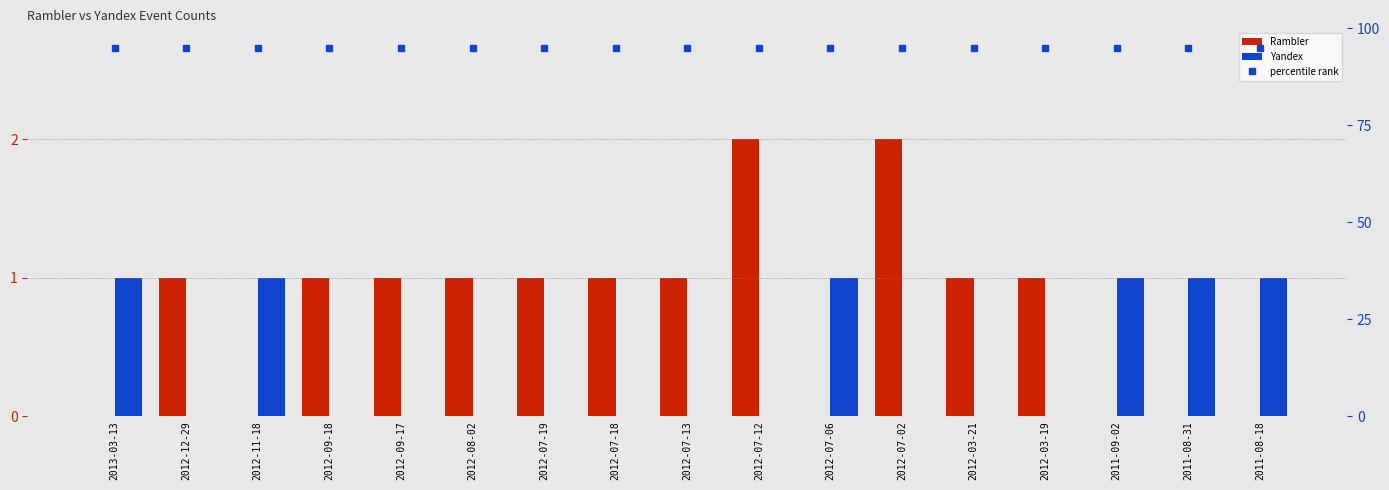

What is the difference between the highest and lowest values at 2012-07-06?

95